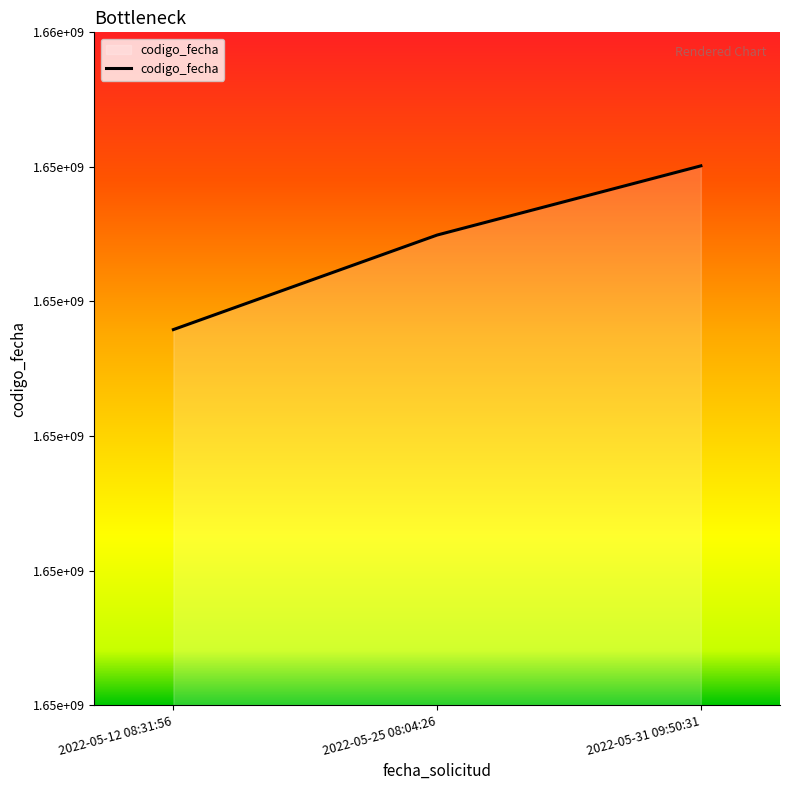

Rank the categories by value from highest to lowest.

2022-05-31 09:50:31, 2022-05-25 08:04:26, 2022-05-12 08:31:56